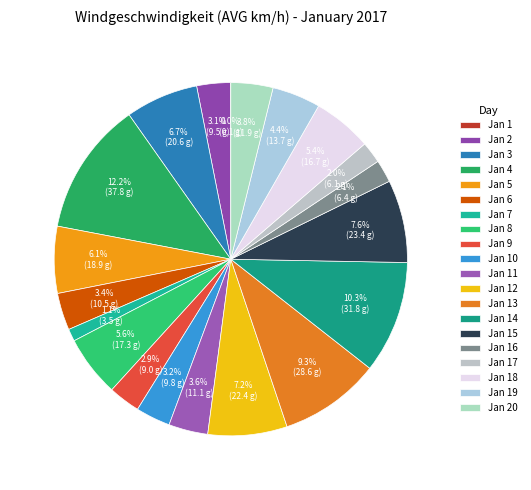

How many segments does this pie chart have?

20